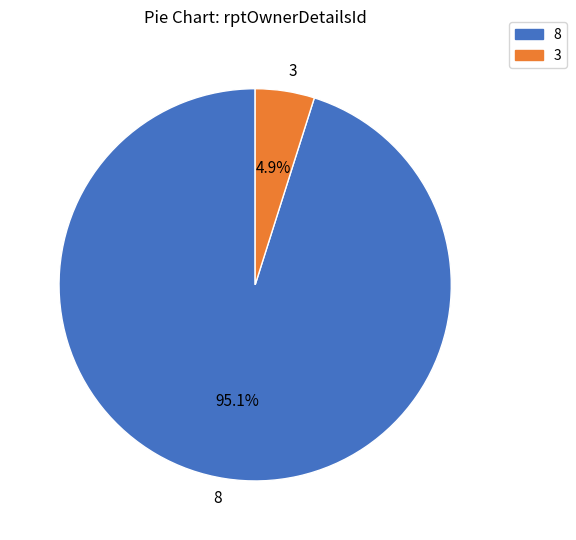

Which has a higher value, 8 or 3?

8